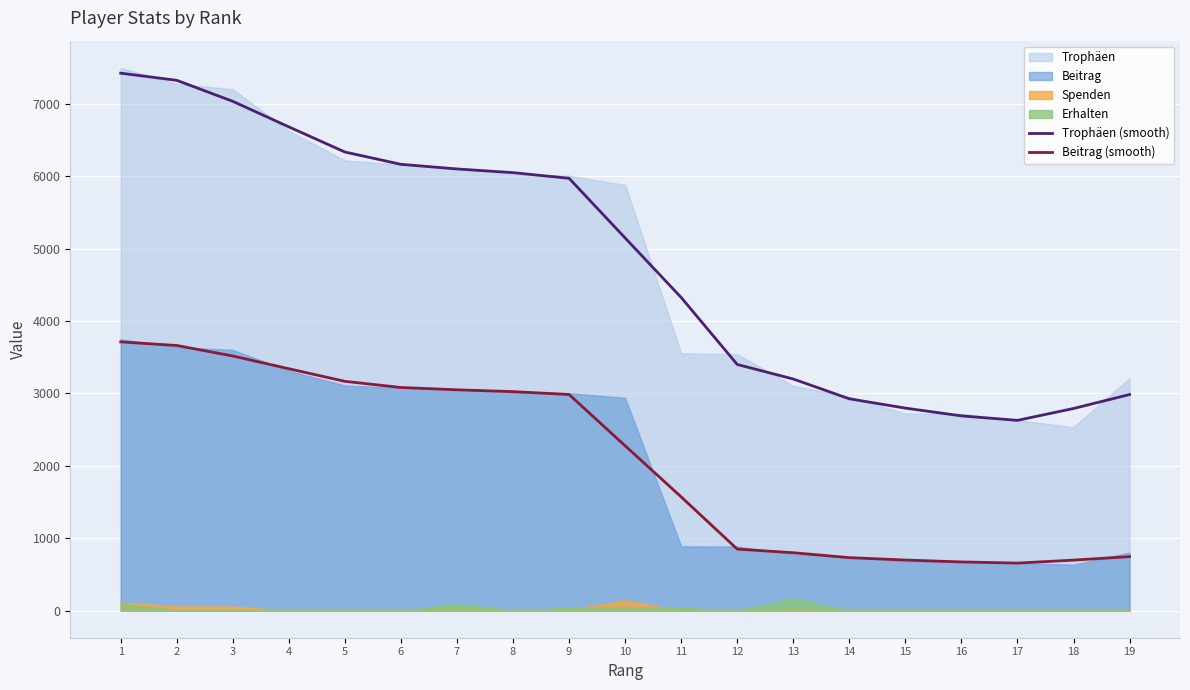

What is the value of the Beitrag (smooth) point at the 18th from the left?

697